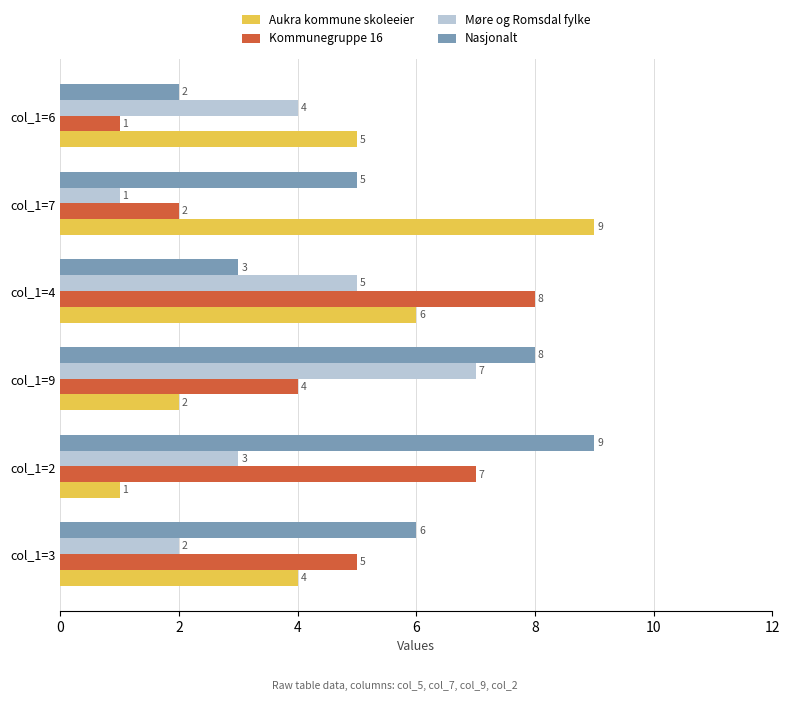

What is the difference between the highest and lowest values at col_1=9?

6